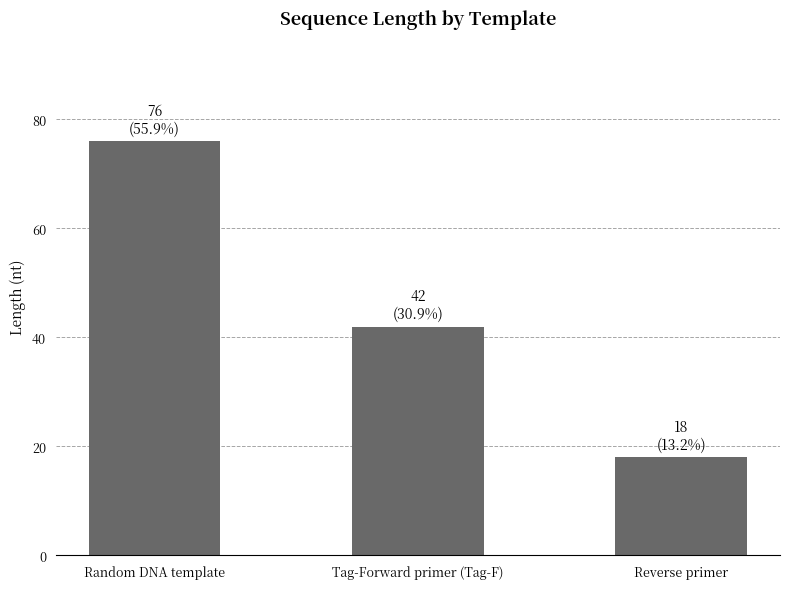

Rank the categories by value from highest to lowest.

Random DNA template, Tag-Forward primer (Tag-F), Reverse primer